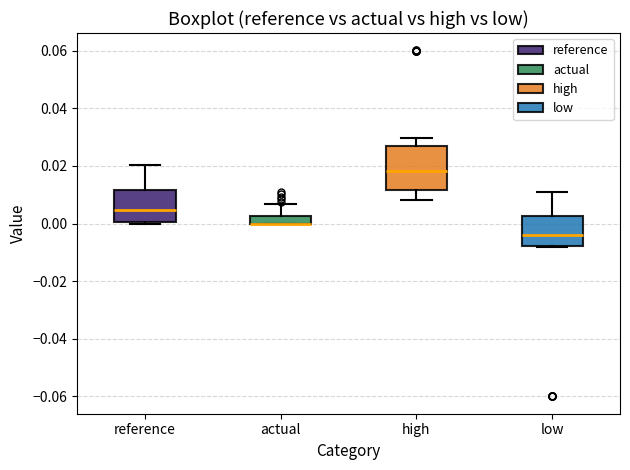

Where is the upper edge of the box for actual on the y-axis? The values are not printed on the chart, so give them approximately, as read against the axis.

0.002